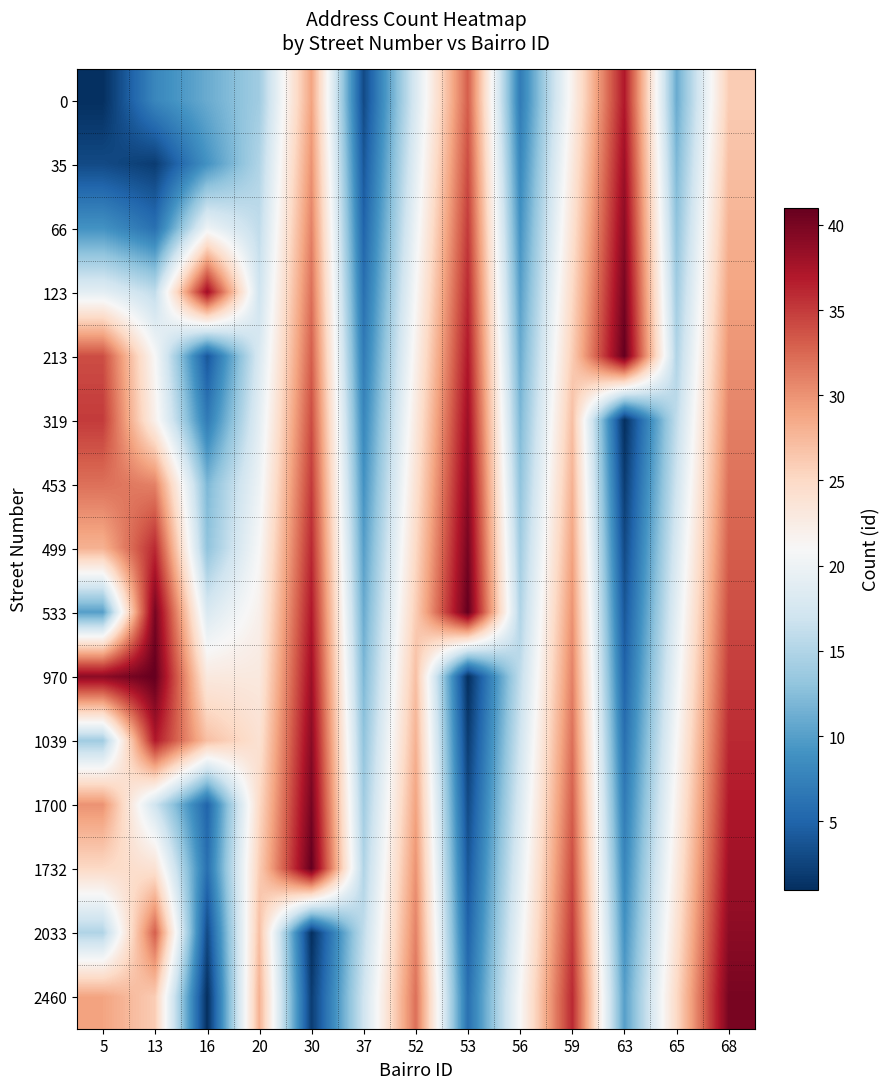

Reading left to right, list all the values displayed in this chart.

0: 5=1	13=8	16=11	20=14	30=29	37=3	52=18	53=33	56=7	59=22	63=37	65=11	68=26
35: 5=3	13=2	16=9	20=15	30=30	37=4	52=19	53=34	56=8	59=23	63=38	65=12	68=27
66: 5=9	13=6	16=20	20=16	30=31	37=5	52=20	53=35	56=9	59=24	63=39	65=13	68=28
123: 5=19	13=16	16=38	20=17	30=32	37=6	52=21	53=36	56=10	59=25	63=40	65=14	68=29
213: 5=34	13=21	16=4	20=18	30=33	37=7	52=22	53=37	56=11	59=26	63=41	65=15	68=30
319: 5=35	13=22	16=7	20=19	30=34	37=8	52=23	53=38	56=12	59=27	63=1	65=16	68=31
453: 5=32	13=31	16=12	20=20	30=35	37=9	52=24	53=39	56=13	59=28	63=2	65=17	68=32
499: 5=28	13=36	16=13	20=21	30=36	37=10	52=25	53=40	56=14	59=29	63=3	65=18	68=33
533: 5=10	13=40	16=18	20=22	30=37	37=11	52=26	53=41	56=15	59=30	63=4	65=19	68=34
970: 5=39	13=41	16=23	20=23	30=38	37=12	52=27	53=1	56=16	59=31	63=5	65=20	68=35
1039: 5=14	13=37	16=27	20=24	30=39	37=13	52=28	53=2	56=17	59=32	63=6	65=21	68=36
1700: 5=30	13=17	16=5	20=25	30=40	37=14	52=29	53=3	56=18	59=33	63=7	65=22	68=37
1732: 5=25	13=24	16=6	20=26	30=41	37=15	52=30	53=4	56=19	59=34	63=8	65=23	68=38
2033: 5=15	13=33	16=3	20=27	30=1	37=16	52=31	53=5	56=20	59=35	63=9	65=24	68=39
2460: 5=29	13=26	16=1	20=28	30=2	37=17	52=32	53=6	56=21	59=36	63=10	65=25	68=40